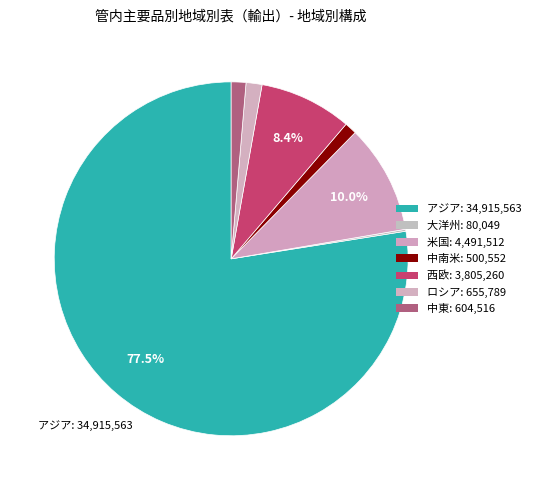

Rank the categories by value from highest to lowest.

アジア, 米国, 西欧, ロシア, 中東, 中南米, 大洋州